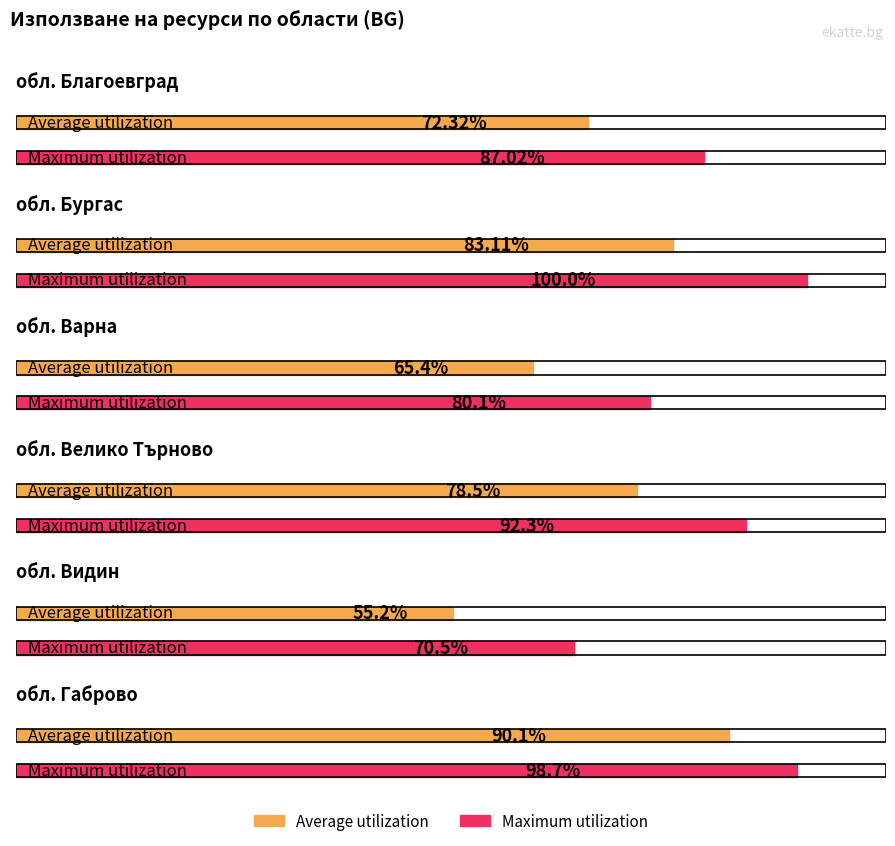

At how many categories does at least one series exceed 85?

4